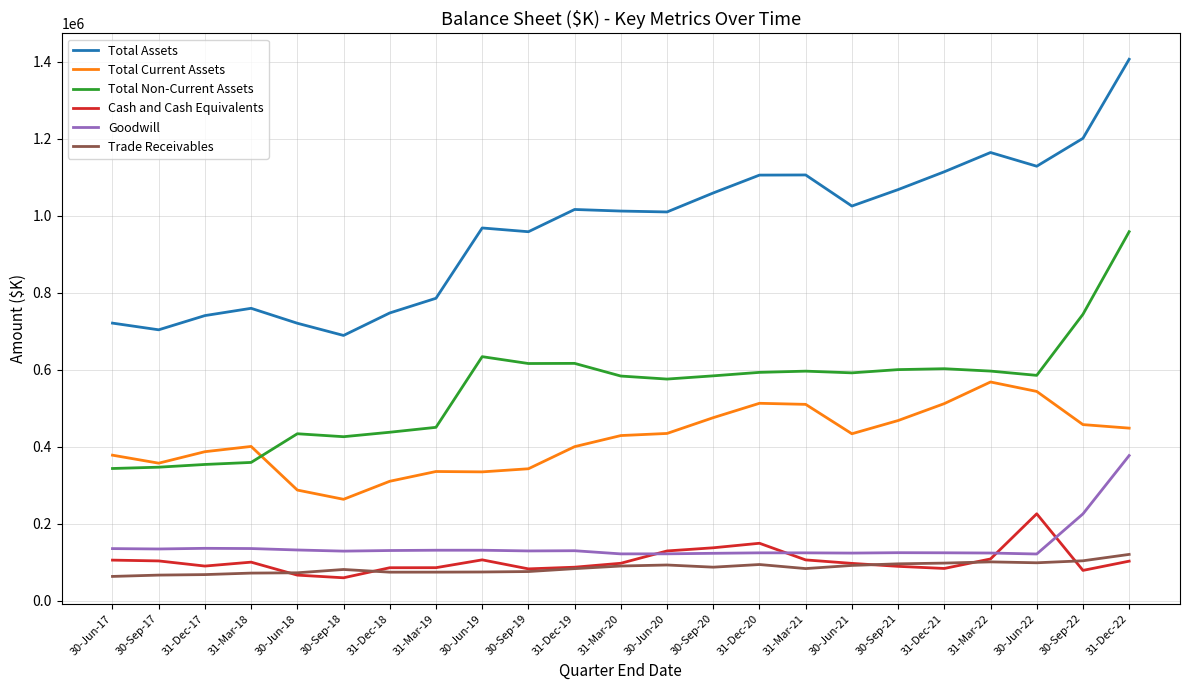

Rank the series by their maximum value, from highest to lowest.

Total Assets, Total Non-Current Assets, Total Current Assets, Goodwill, Cash and Cash Equivalents, Trade Receivables